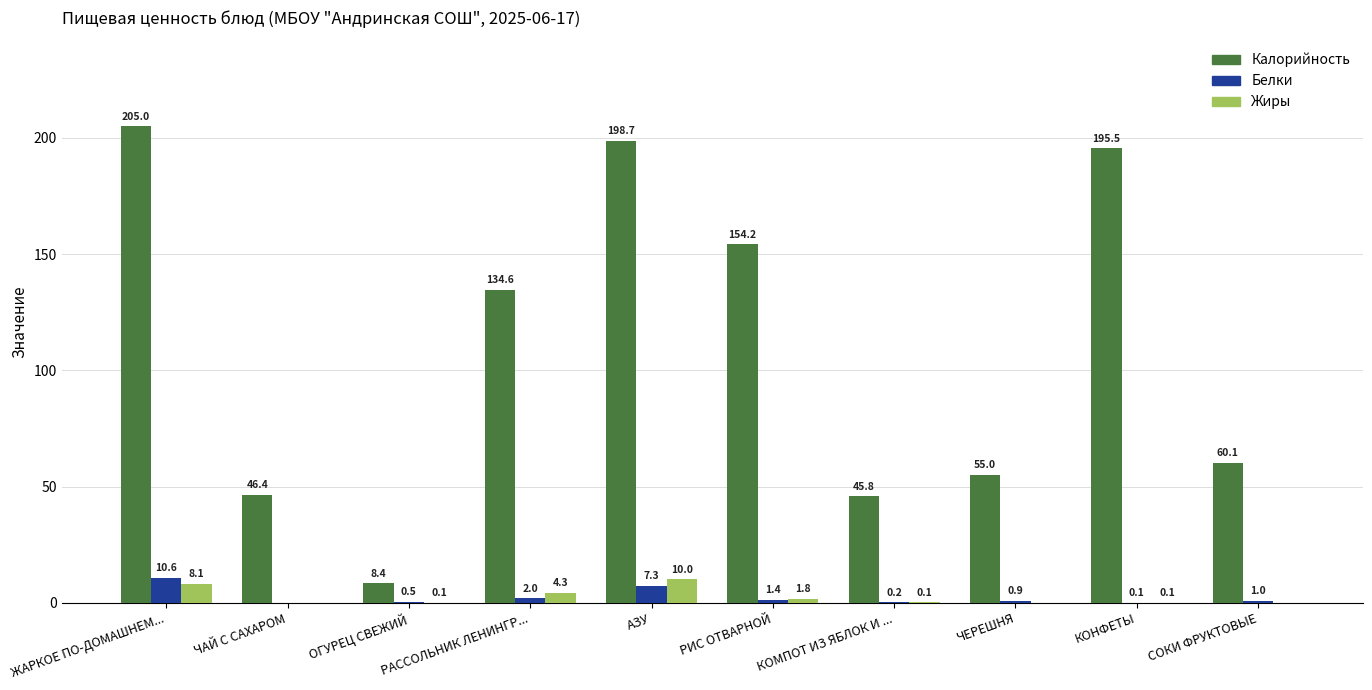

Read the Белки value at КОМПОТ ИЗ ЯБЛОК И ....

0.2